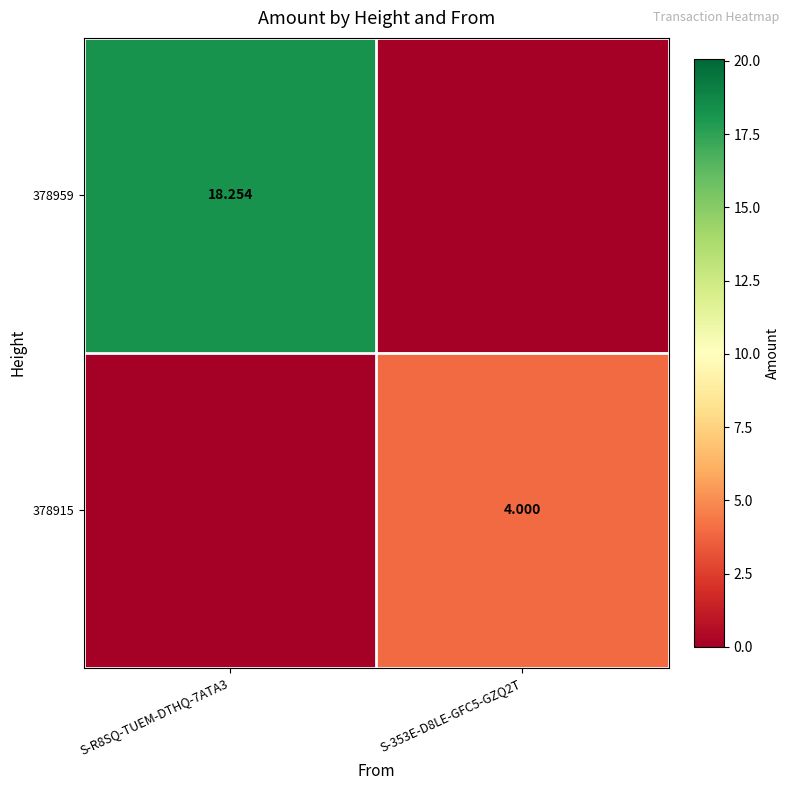

Is the value of 378915 at S-R8SQ-TUEM-DTHQ-7ATA3 greater than the value of 378959 at S-353E-D8LE-GFC5-GZQ2T?

No